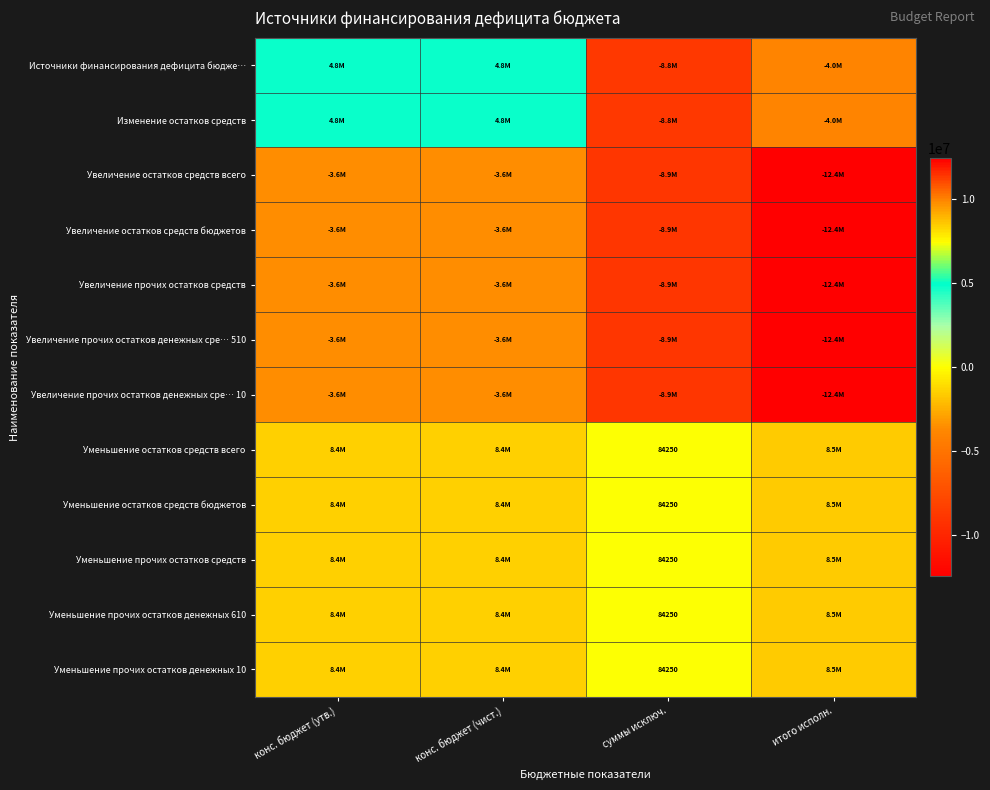

Which series has the widest spread of values?

Источники финансирования дефицита бюдже…